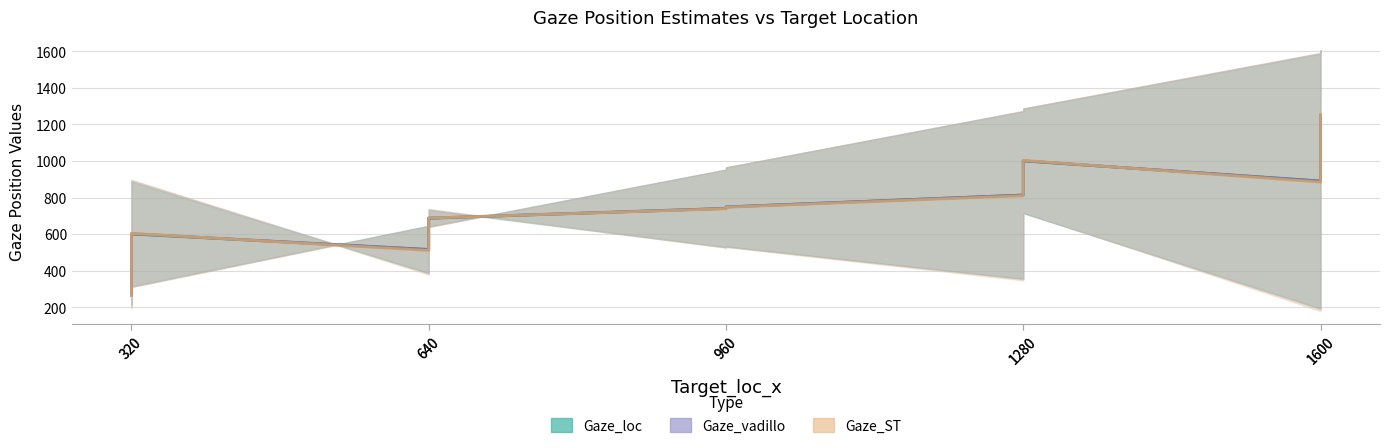

In Gaze_ST_x, how many points are higher than both neighbors (excluding endpoints)?

1